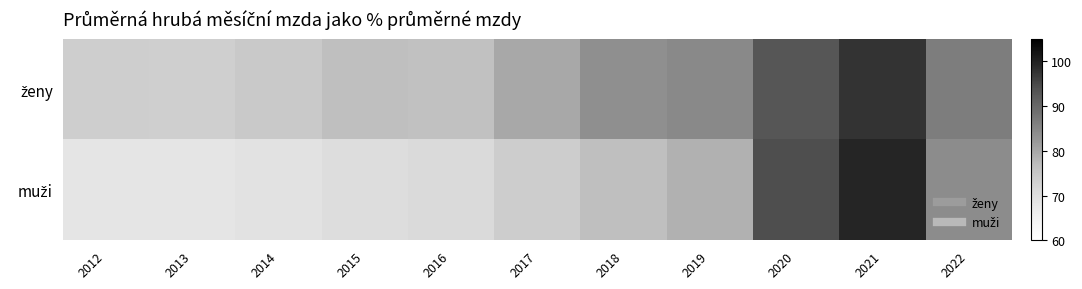

At 2019, list the series in order from smallest to largest.

muži, ženy